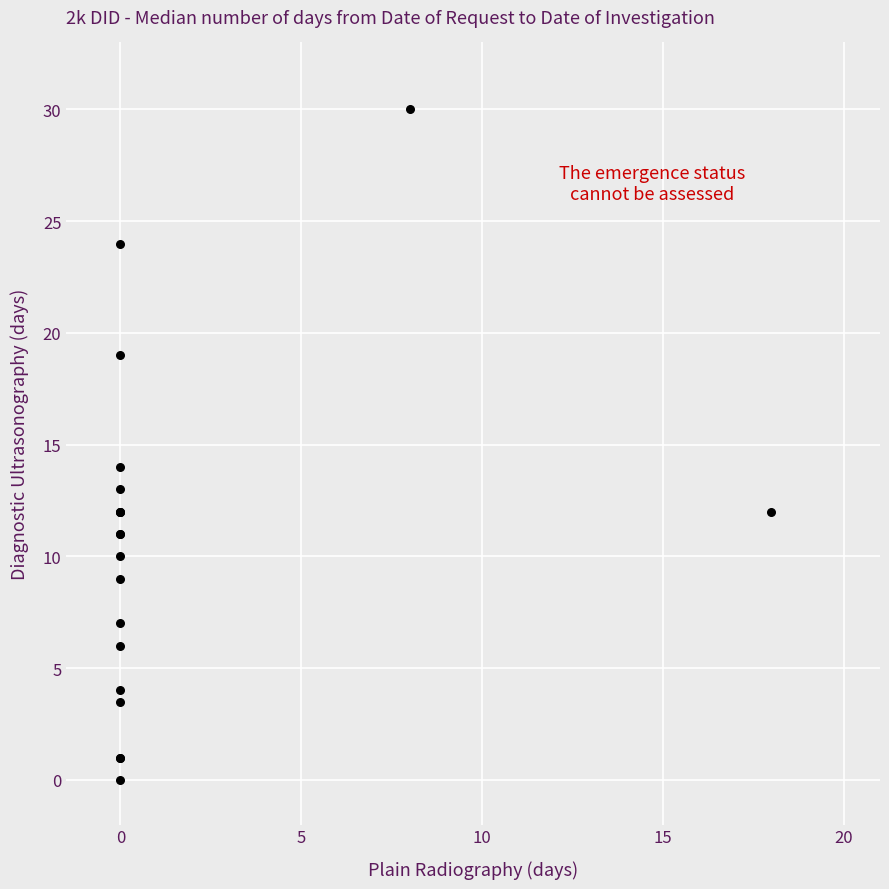

What Y value in the scatter plot is closest to 15?

14.0